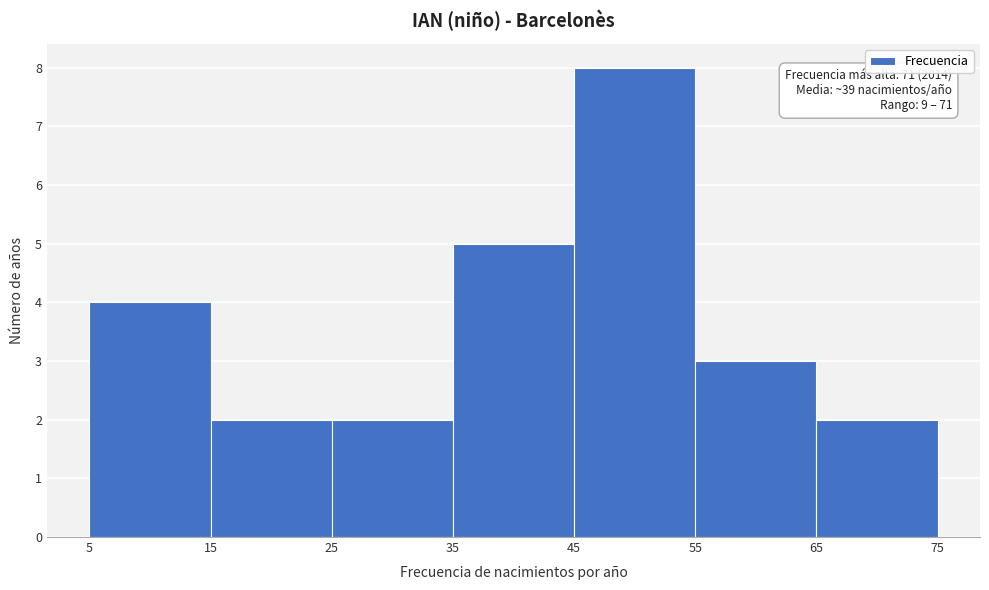

Which range on the x-axis has the tallest bar?

45 to 55